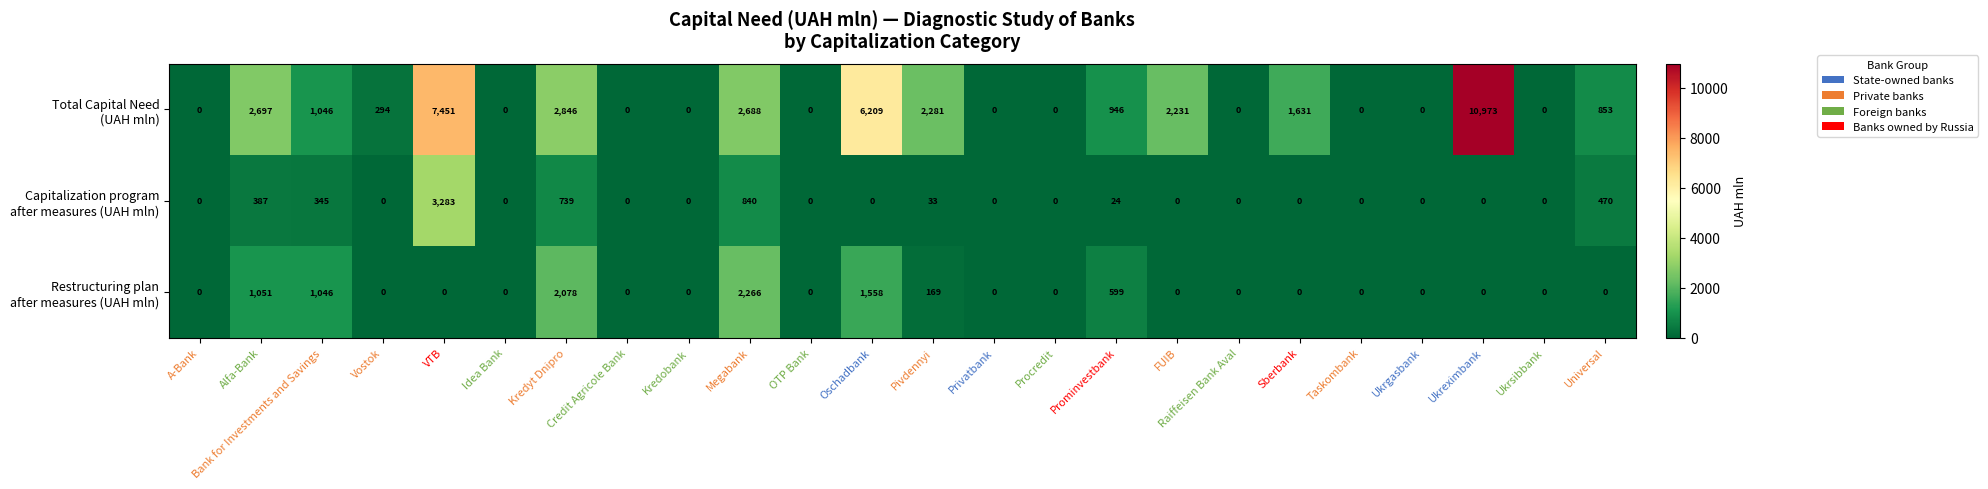

What is the greatest value displayed?

10973